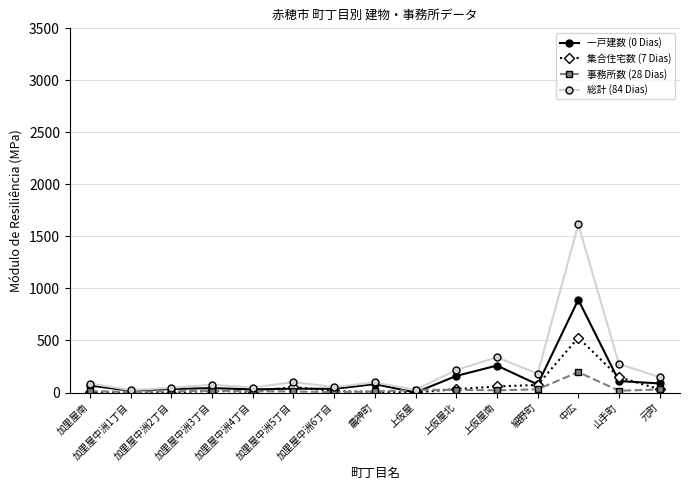

True or false: 総計 (84 Dias) has more than 2 points higher than both neighbors.

True